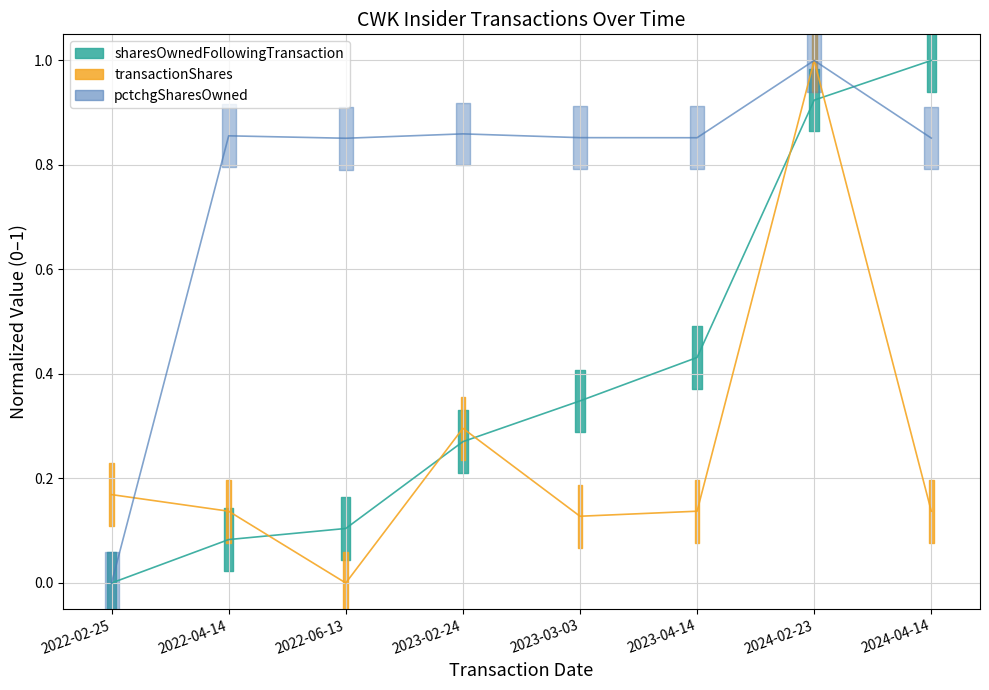

True or false: sharesOwnedFollowingTransaction has more than 2 points higher than both neighbors.

False